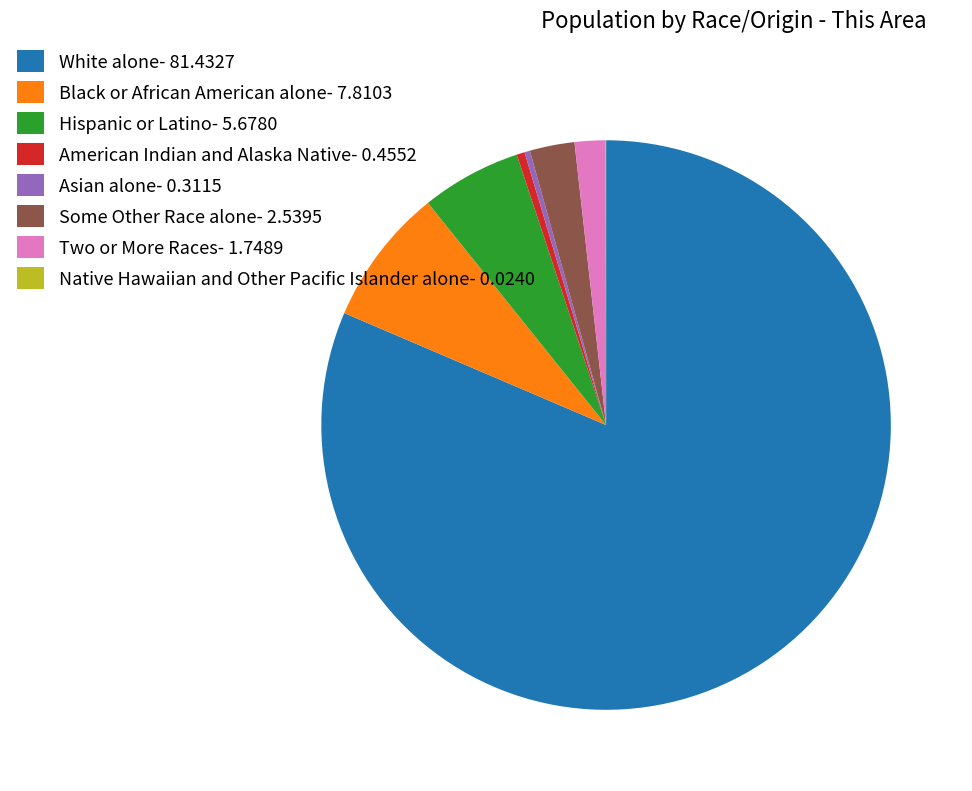

Which has a higher value, White alone- 81.4327 or Two or More Races- 1.7489?

White alone- 81.4327